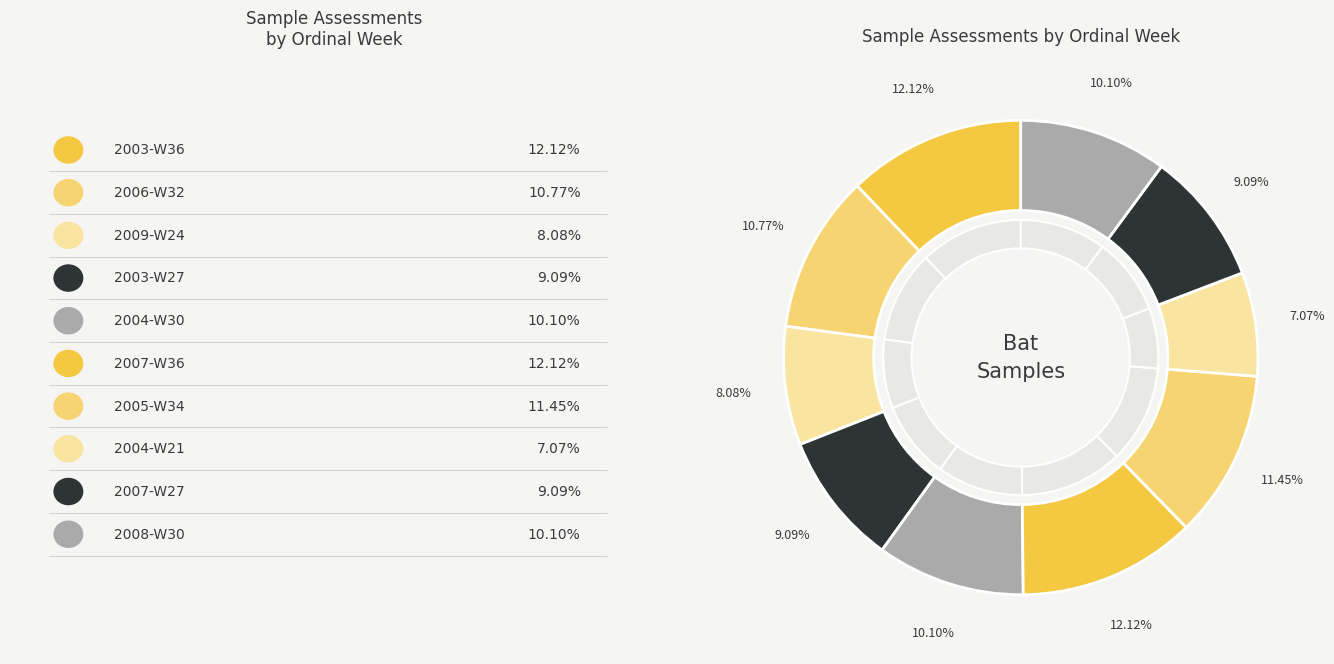

What is the largest slice in the pie chart?

2003-W36